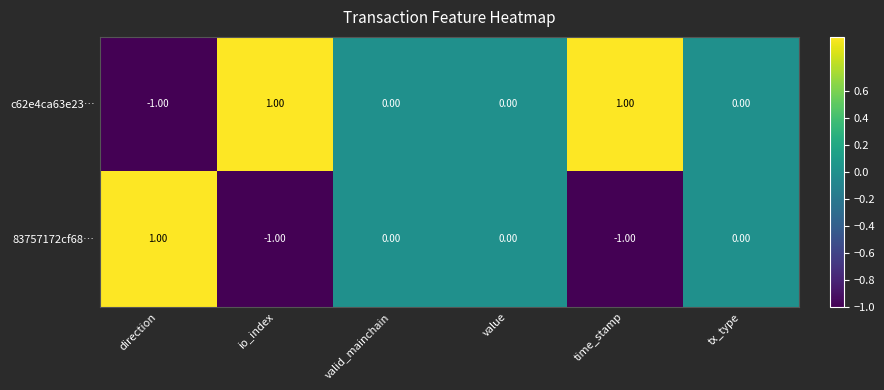

How many series are shown in this chart?

2